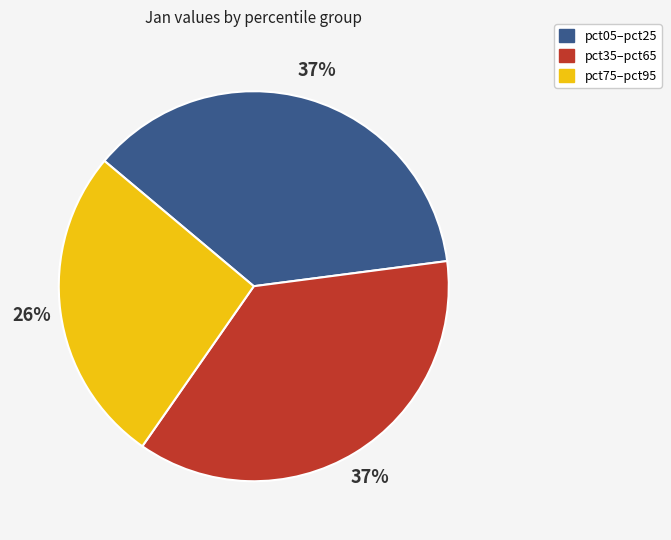

Is there a majority slice in this chart?

No